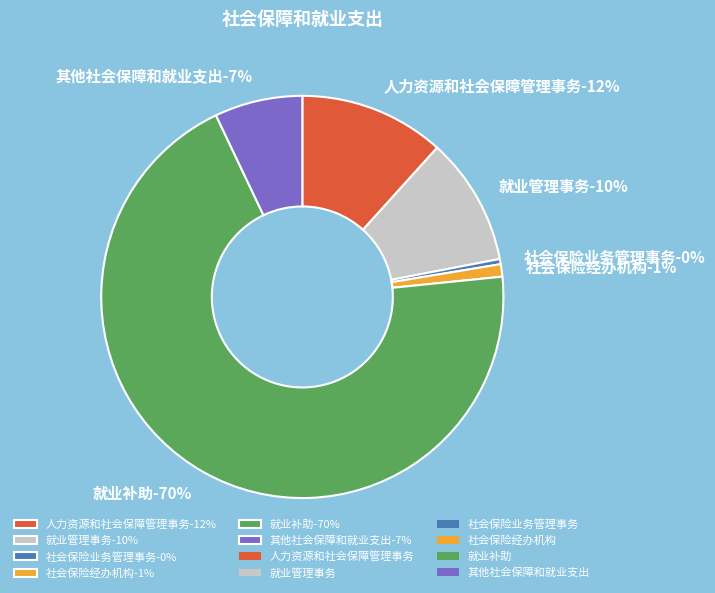

What portion of the pie excludes 其他社会保障和就业支出?

92.9%